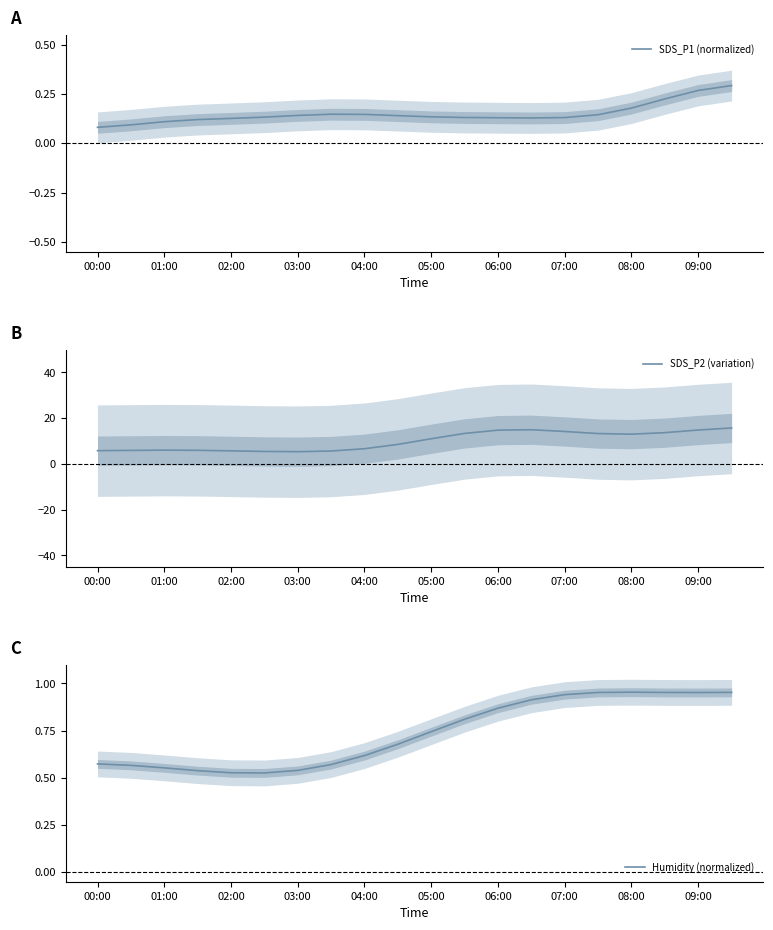

At how many categories does at least one series exceed 2?

20